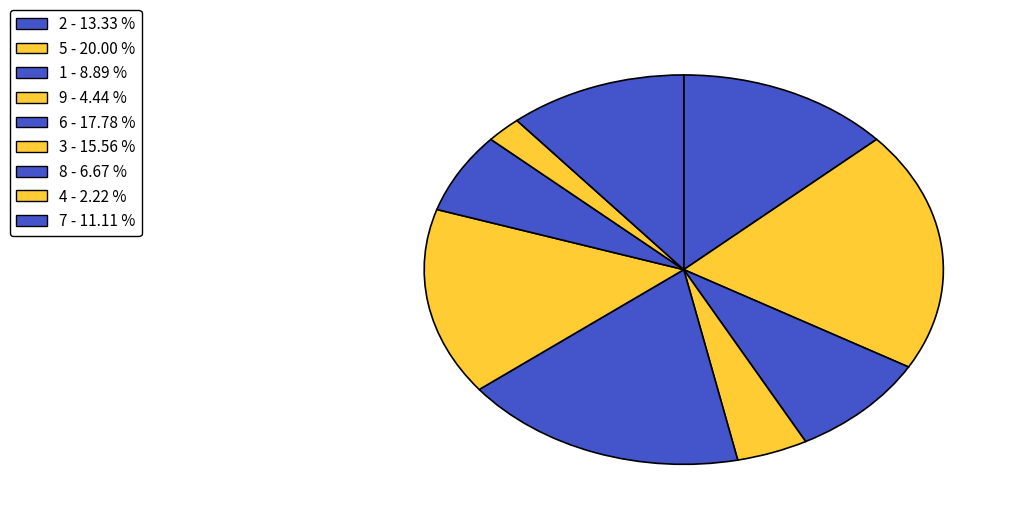

Is there a majority slice in this chart?

No